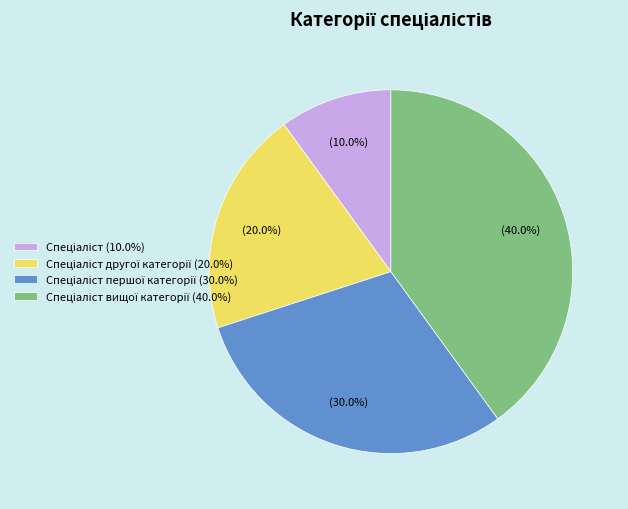

Does any single category account for the majority?

No